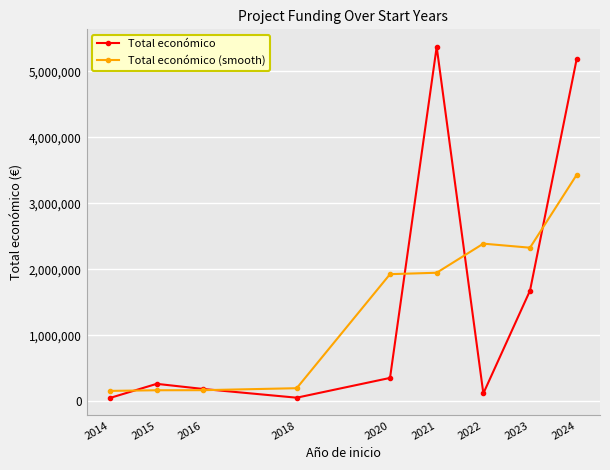

What is the maximum value shown in the chart?

5367624.0